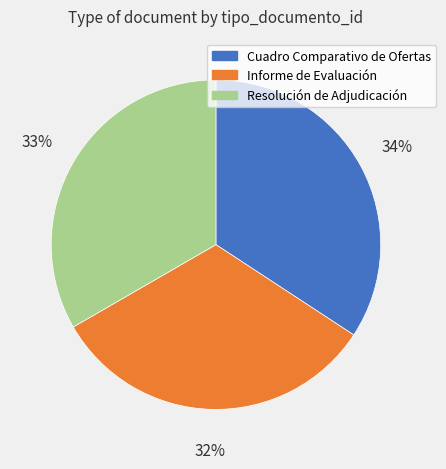

To the nearest percent, what percentage of the pie is Informe de Evaluación?

32%